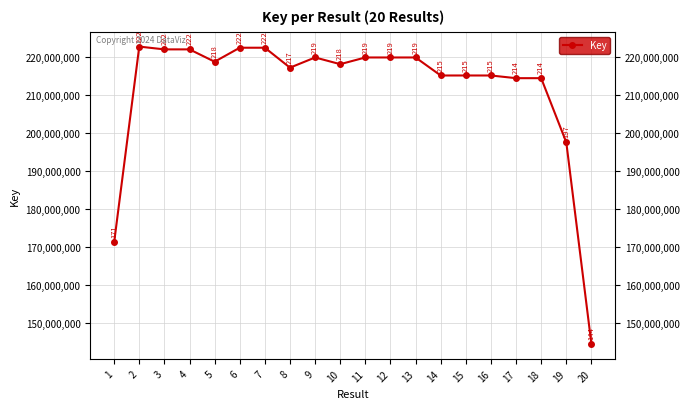

List the labels in order of value, largest first.

2, 6, 7, 4, 3, 12, 13, 11, 9, 5, 10, 8, 15, 16, 14, 17, 18, 19, 1, 20